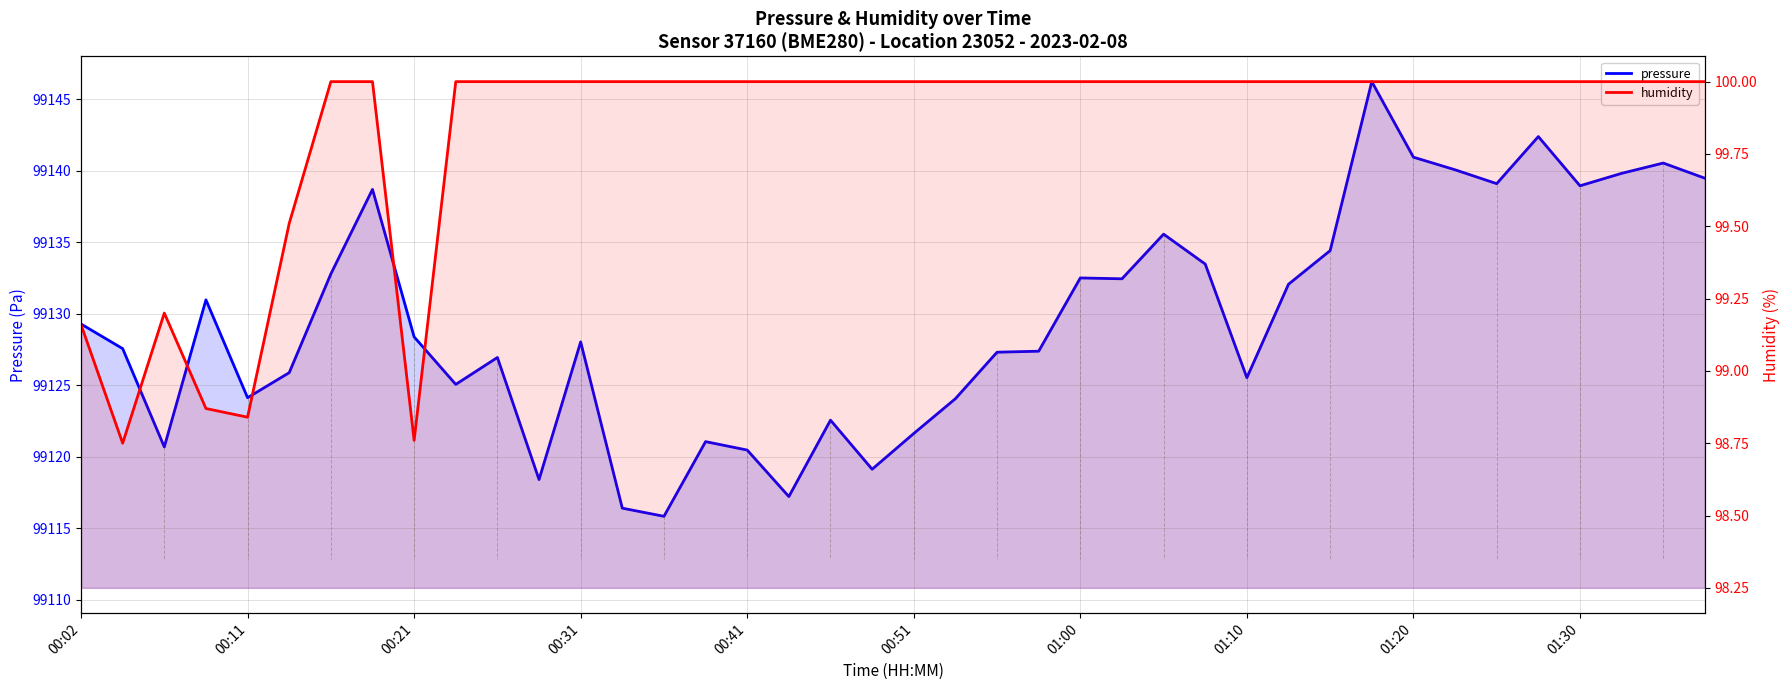

True or false: pressure and humidity intersect in this chart.

False